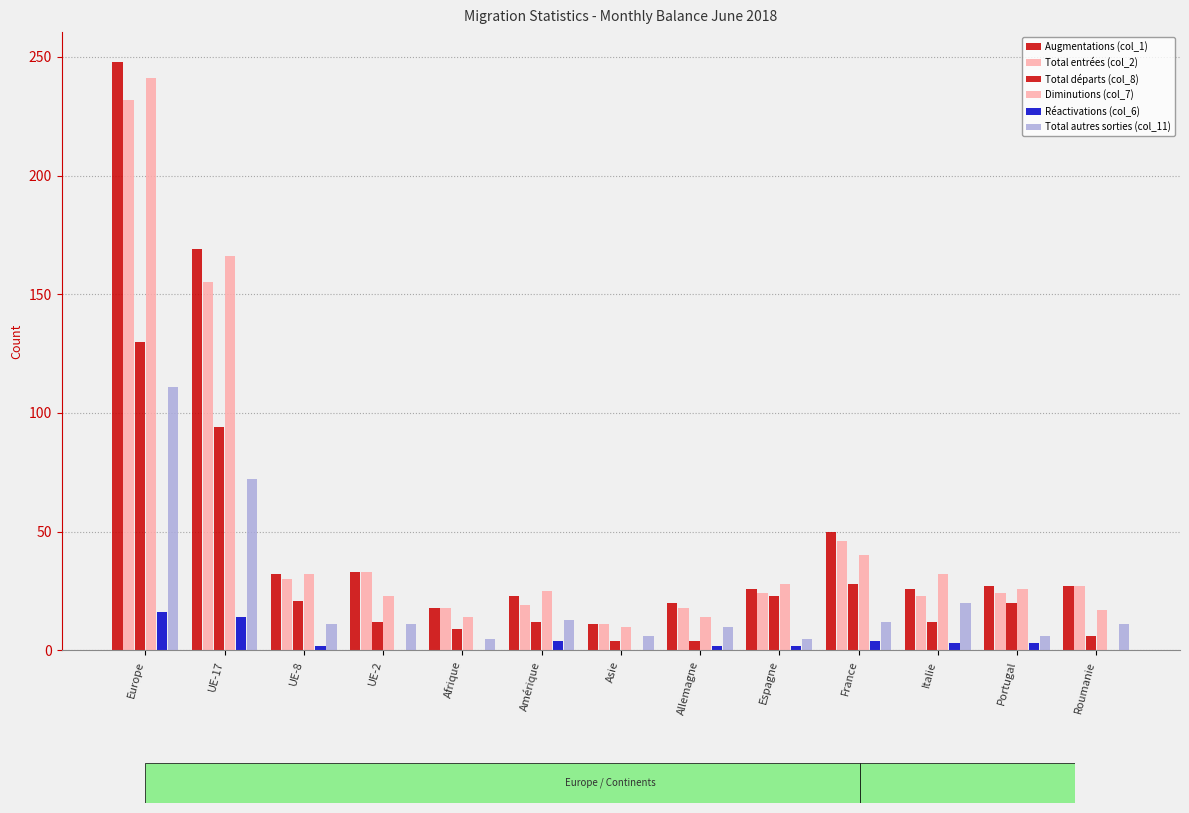

Reading left to right, what are all the values shown in this chart?

Augmentations (col_1): 248	169	32	33	18	23	11	20	26	50	26	27	27
Total entrées (col_2): 232	155	30	33	18	19	11	18	24	46	23	24	27
Total départs (col_8): 130	94	21	12	9	12	4	4	23	28	12	20	6
Diminutions (col_7): 241	166	32	23	14	25	10	14	28	40	32	26	17
Réactivations (col_6): 16	14	2	0	0	4	0	2	2	4	3	3	0
Total autres sorties (col_11): 111	72	11	11	5	13	6	10	5	12	20	6	11